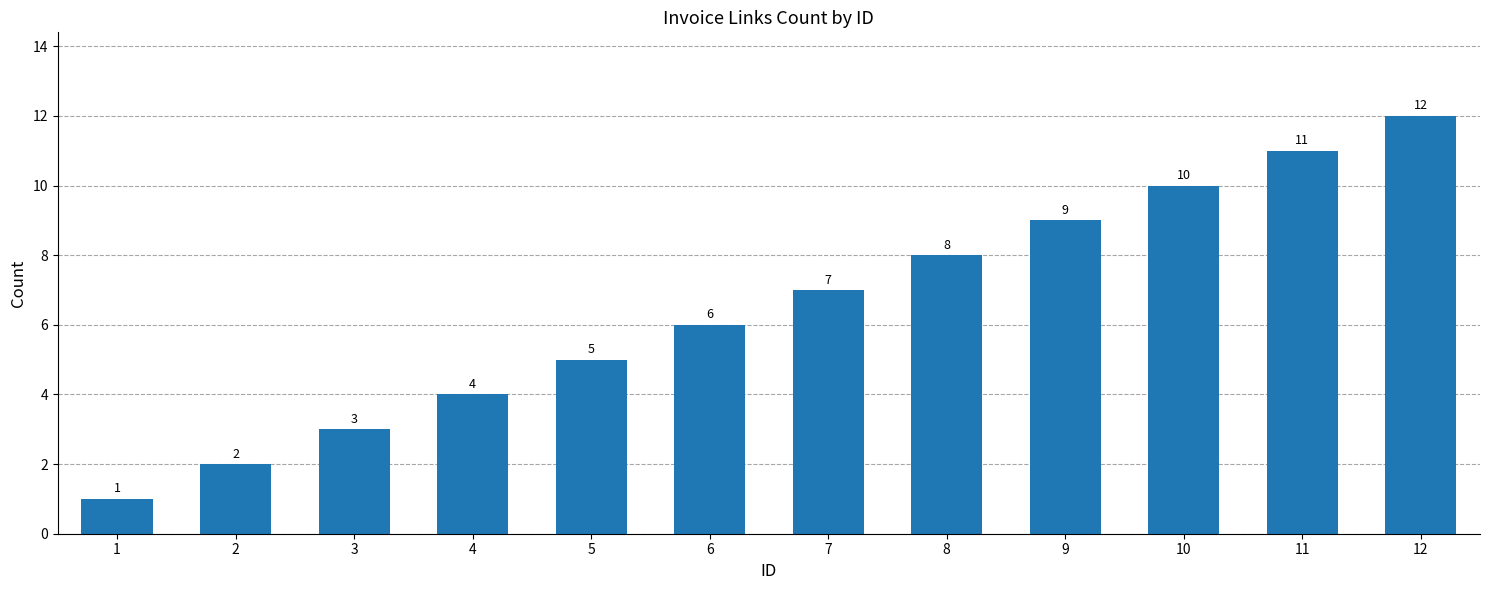

Rank the categories by value from highest to lowest.

12, 11, 10, 9, 8, 7, 6, 5, 4, 3, 2, 1